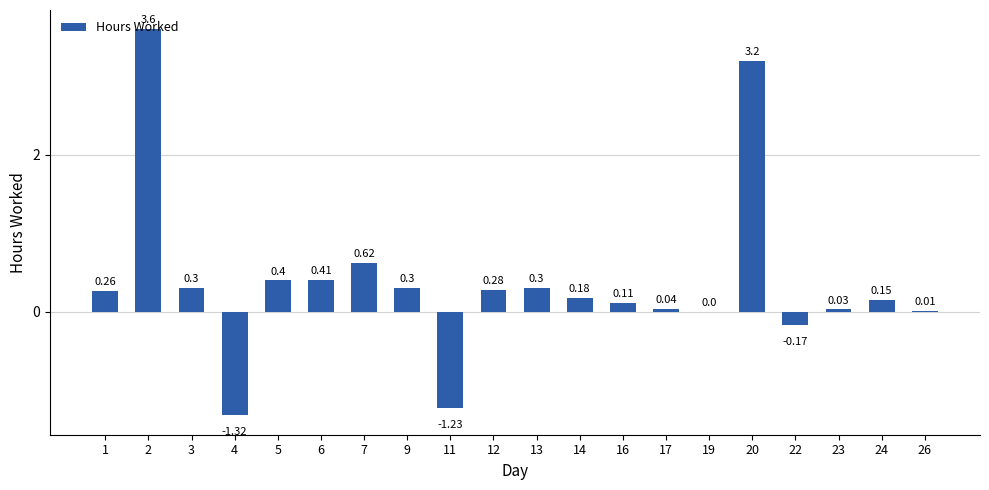

What is the greatest value displayed?

3.6